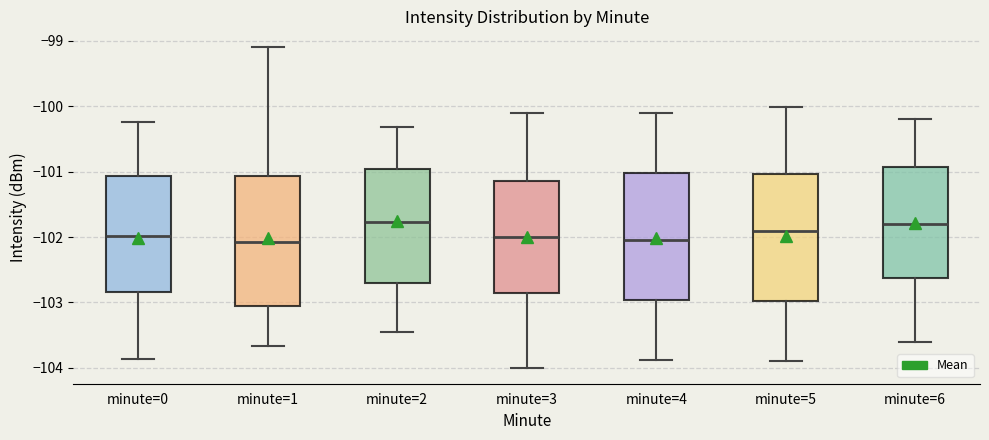

Where is the lower edge of the box for minute=4 on the y-axis? The values are not printed on the chart, so give them approximately, as read against the axis.

-103.0